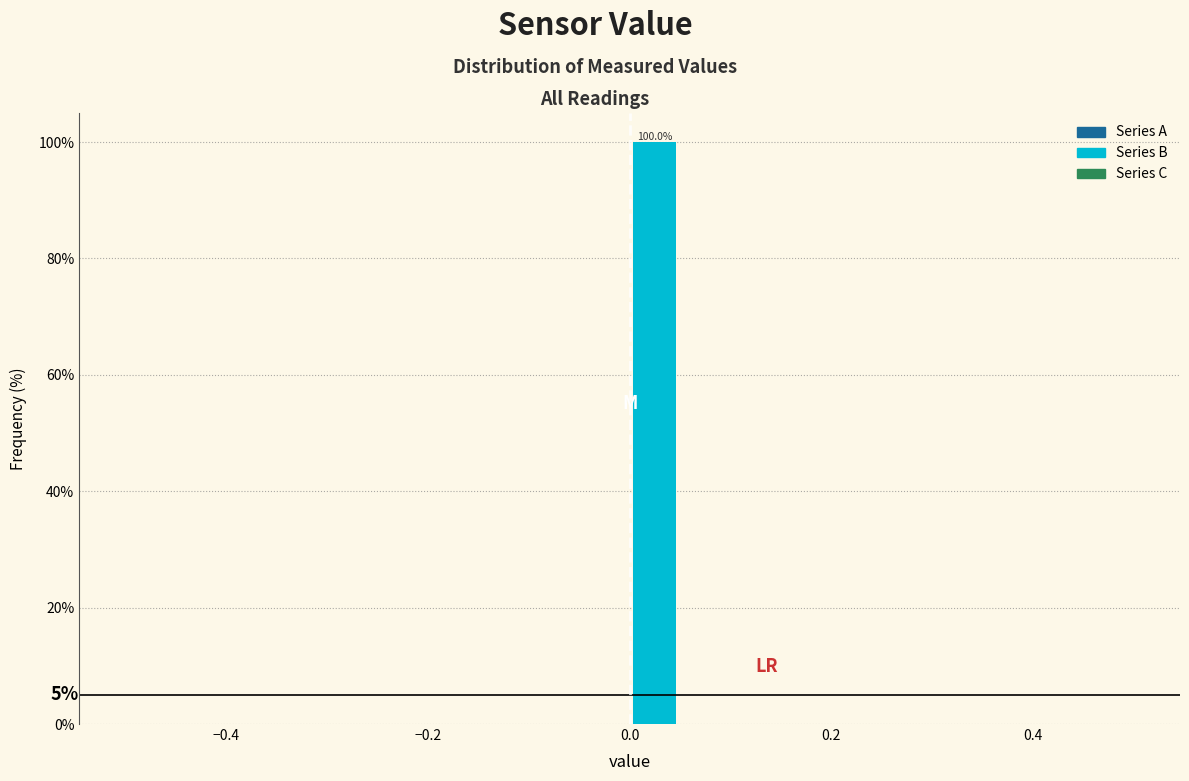

Around what value on the x-axis is the tallest bar? Give the approximate position of its centre, as read against the axis.

0.02